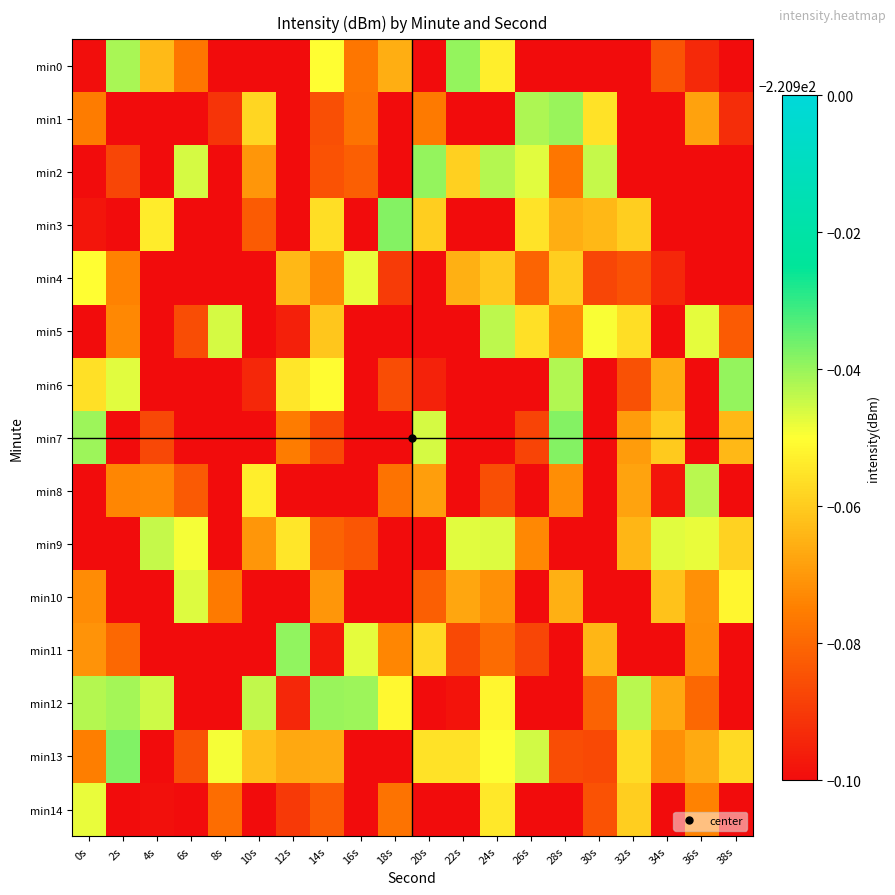

At which category is the sum across all series the highest?

14s